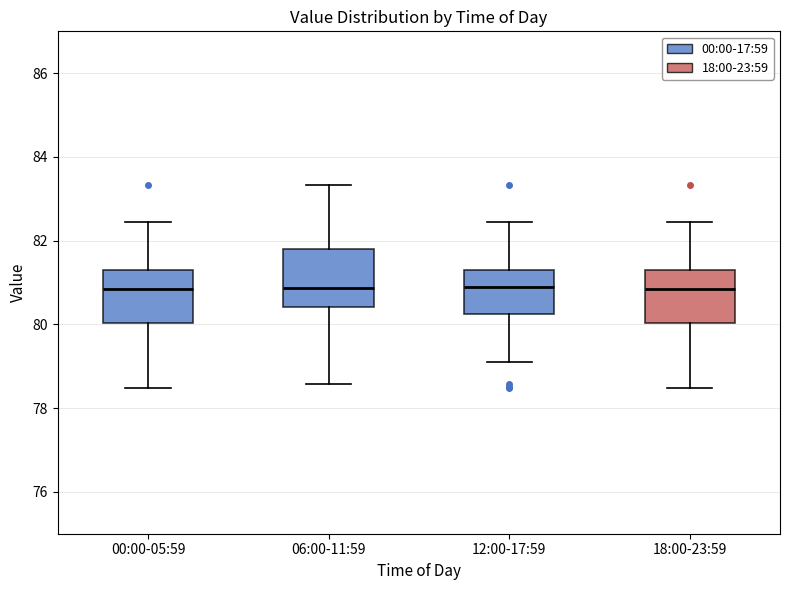

Reading left to right, transcribe this box plot: for each box, give where its median line is, the range the box spans, and where its two whiskers end, as read against the y-axis. The values are not printed on the chart, so give them approximately, as read against the axis.

00:00-05:59: median 80.8, box 80.0 to 81.2, whiskers 78.4 to 82.4
06:00-11:59: median 80.8, box 80.4 to 81.8, whiskers 78.6 to 83.4
12:00-17:59: median 80.8, box 80.2 to 81.2, whiskers 79.2 to 82.4
18:00-23:59: median 80.8, box 80.0 to 81.2, whiskers 78.4 to 82.4